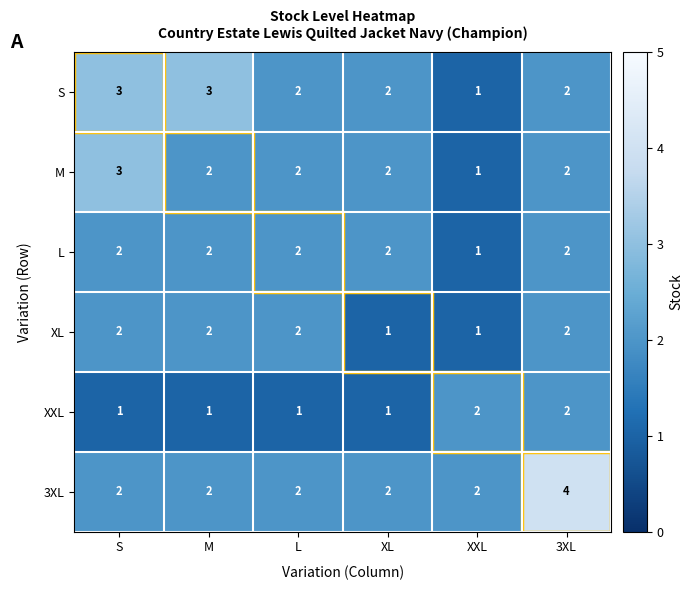

The value of XL at M is 2. True or false?

True